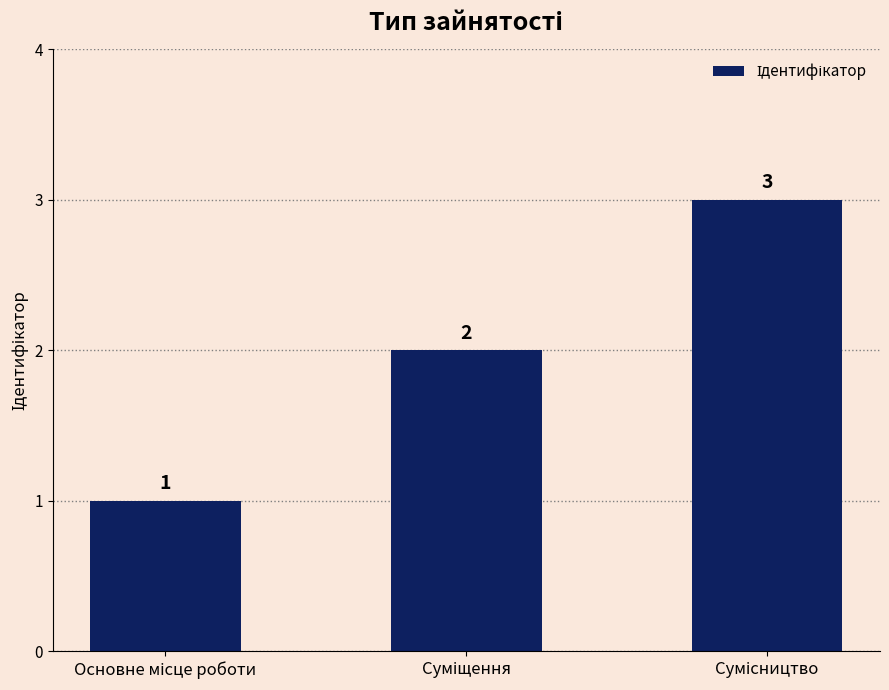

What is the greatest value displayed?

3